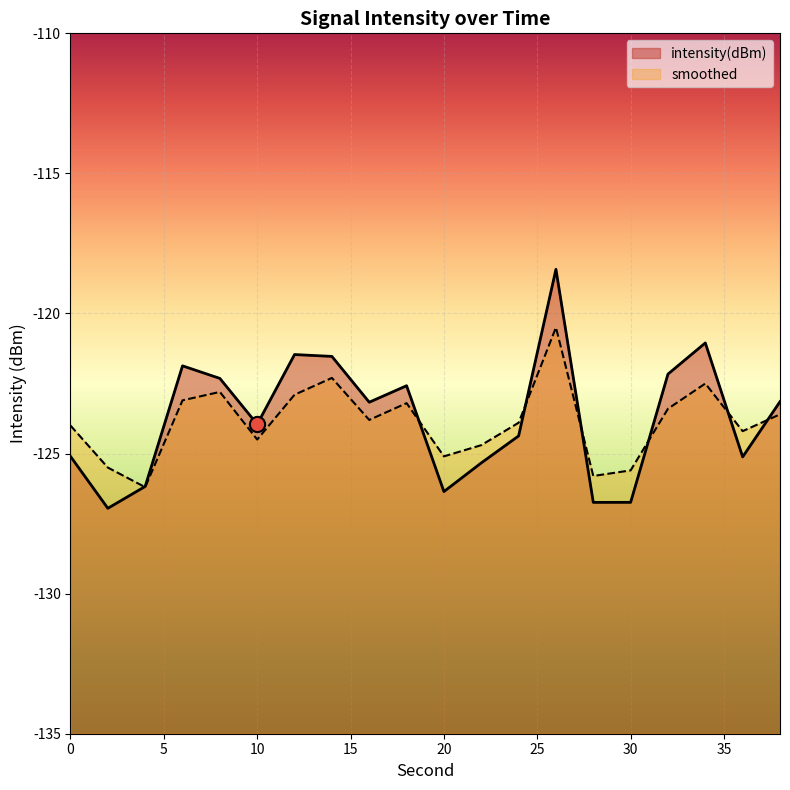

At how many categories does at least one series exceed -122?

5